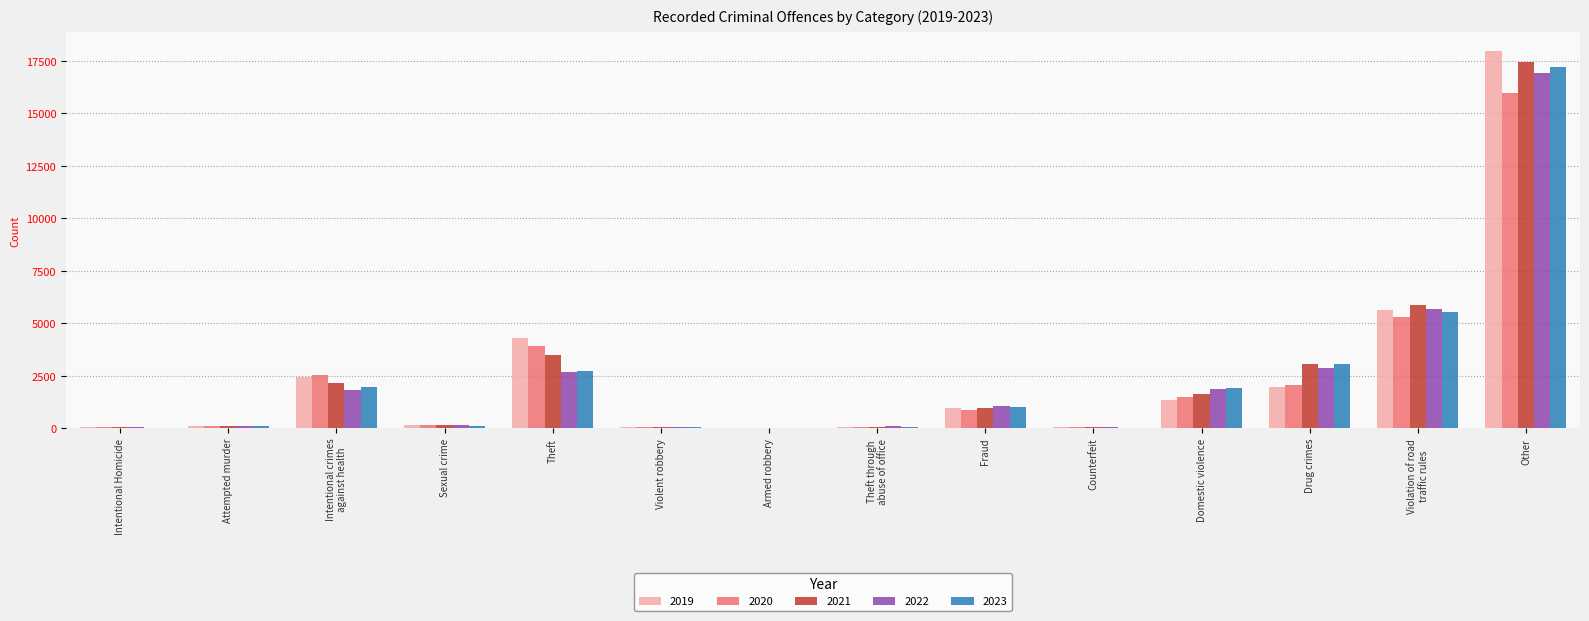

How many groups of bars are there?

14